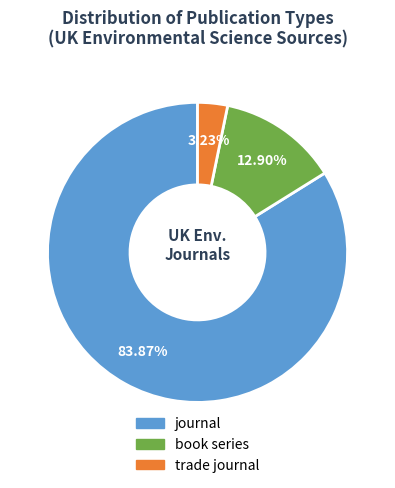

To the nearest percent, what portion does trade journal represent?

3%